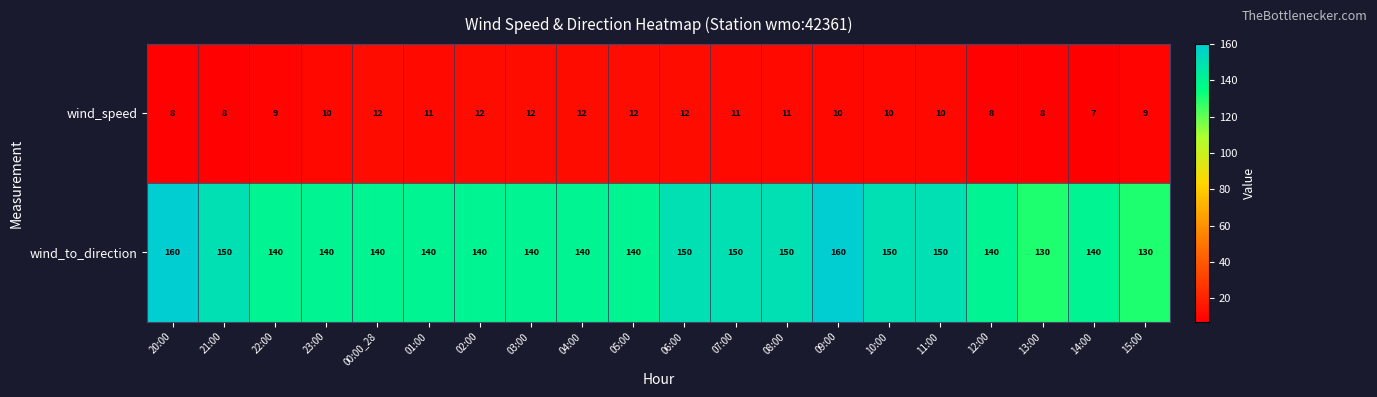

What is the sum of the wind_to_direction values at 06:00 and 15:00?

280